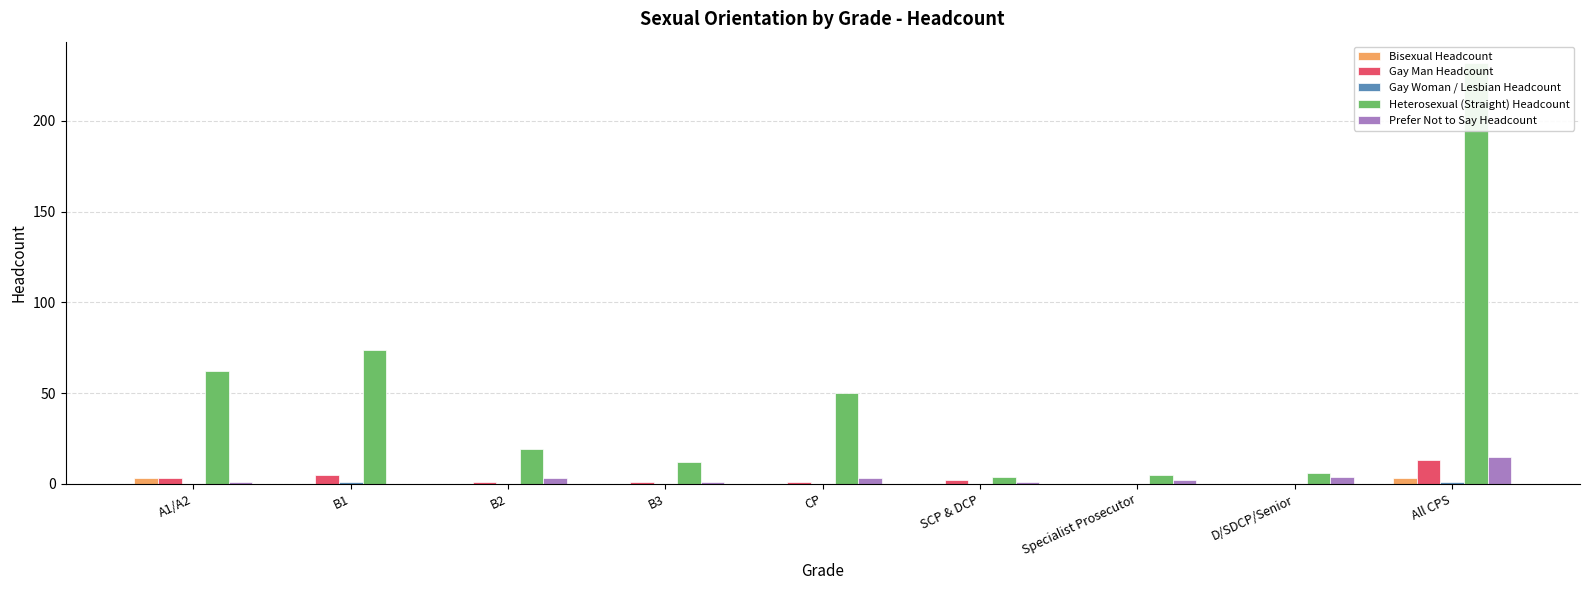

Which series has the largest total across all categories?

Heterosexual (Straight) Headcount